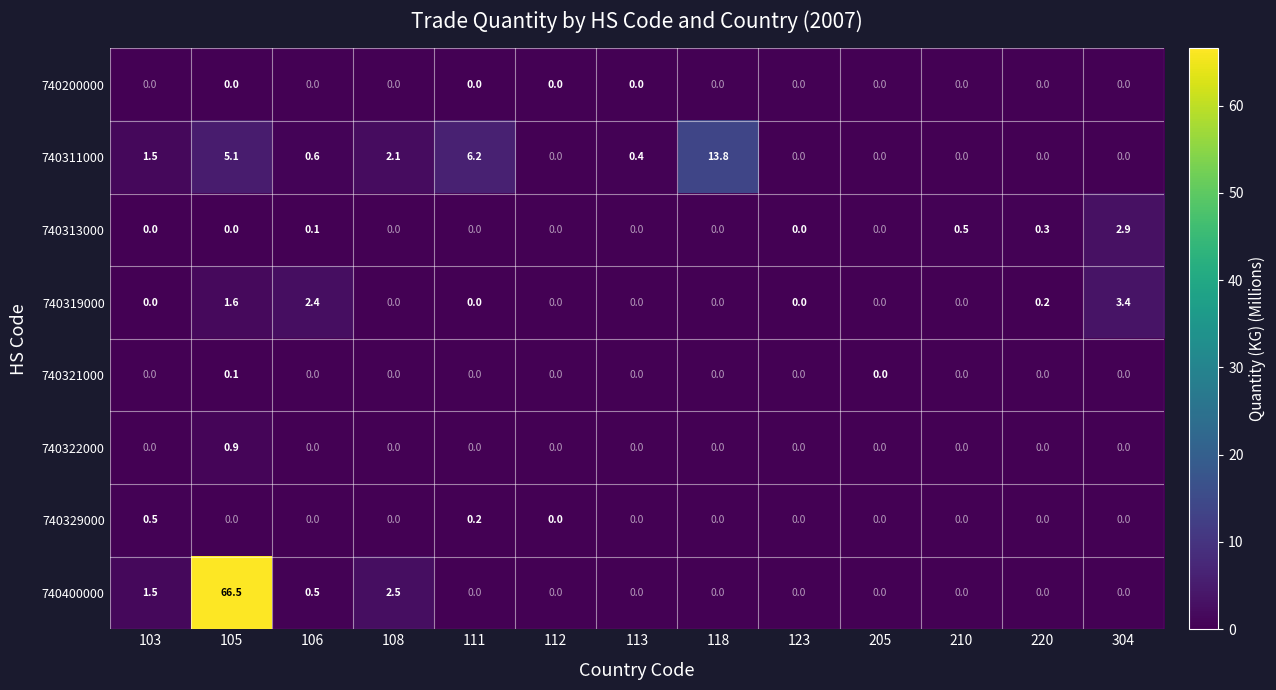

At which label does 740400000 reach its peak?

105